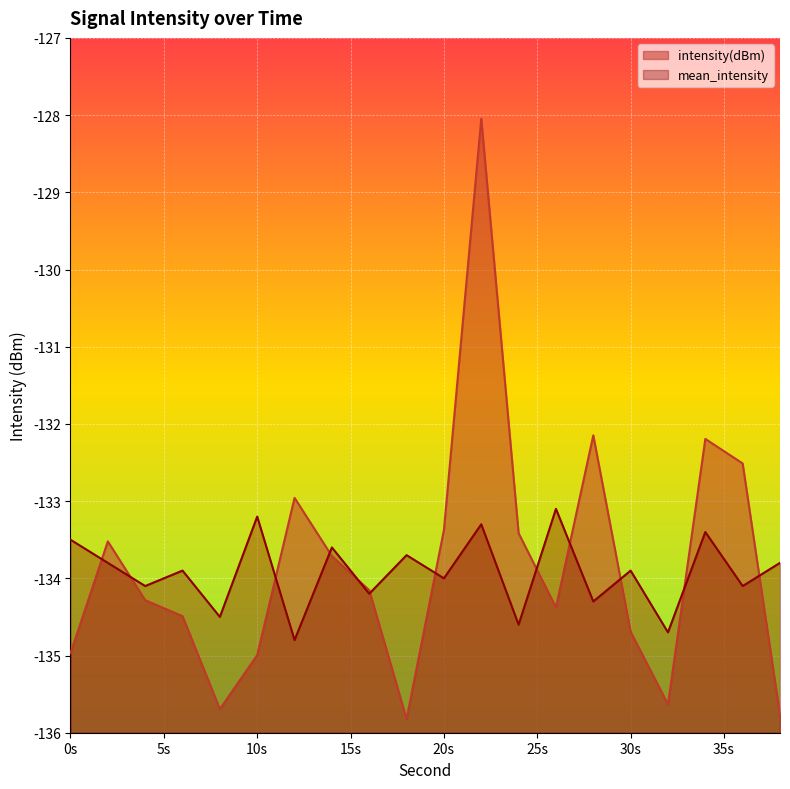

Reading left to right, extract all data points from this chart.

intensity(dBm): -135.0	-133.5	-134.3	-134.5	-135.7	-135.0	-133.0	-133.7	-134.2	-135.8	-133.4	-128.0	-133.4	-134.4	-132.1	-134.7	-135.6	-132.2	-132.5	-135.8
mean_intensity: -133.5	-133.8	-134.1	-133.9	-134.5	-133.2	-134.8	-133.6	-134.2	-133.7	-134.0	-133.3	-134.6	-133.1	-134.3	-133.9	-134.7	-133.4	-134.1	-133.8